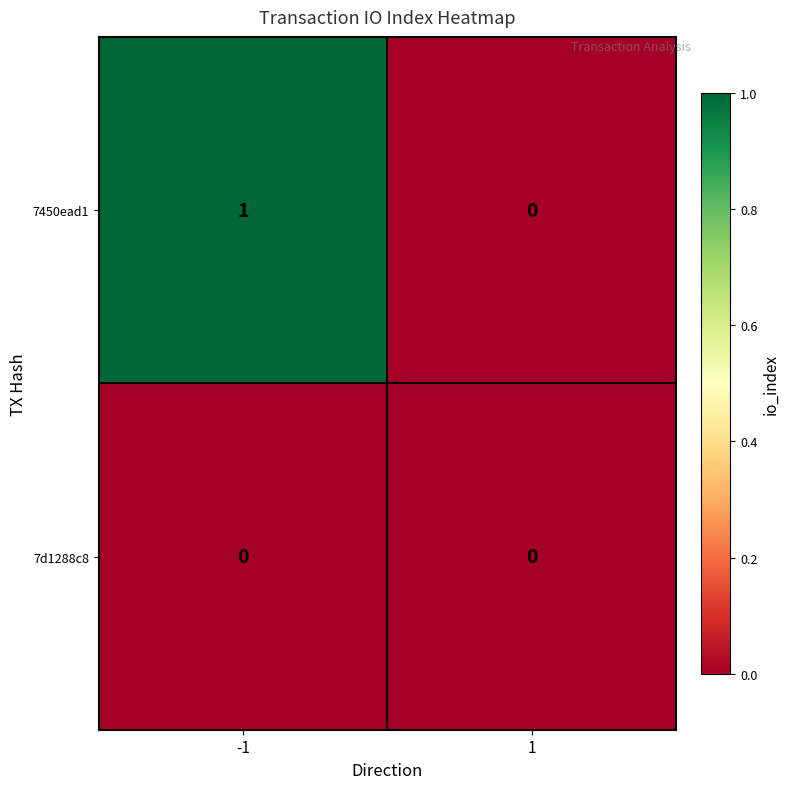

Which series has the widest spread of values?

7450ead1